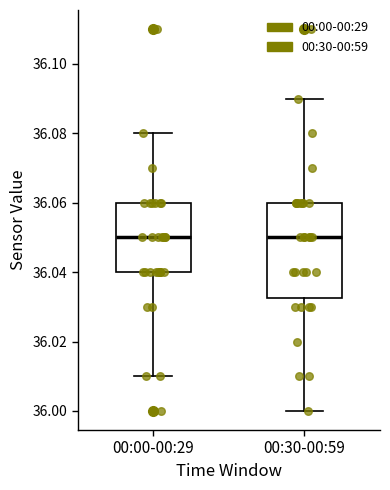

Where does the upper whisker of the box for 00:30-00:59 end on the y-axis? The values are not printed on the chart, so give them approximately, as read against the axis.

36.090